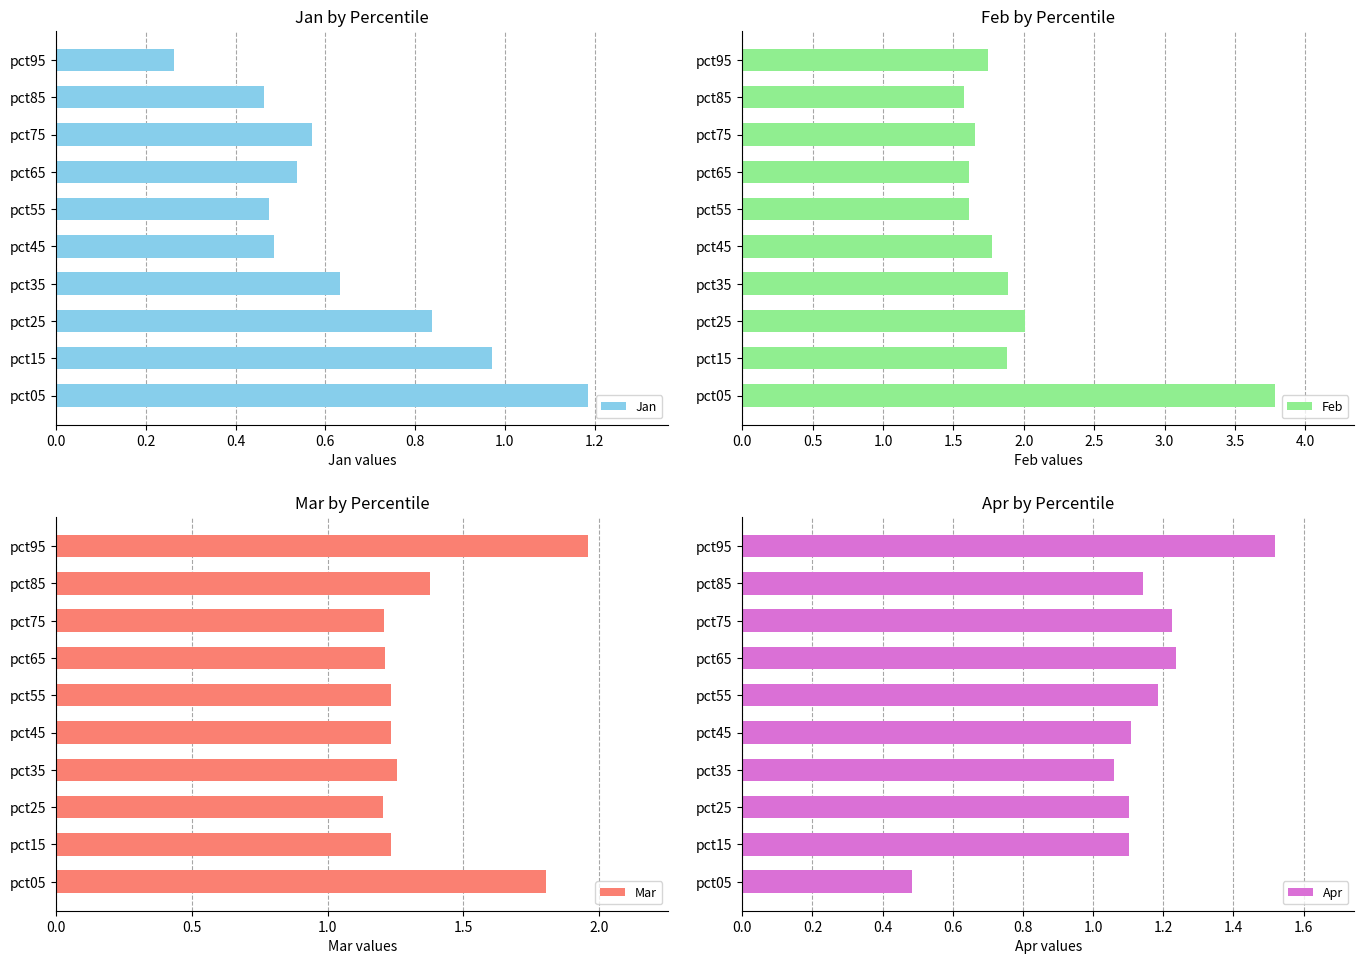

What is the greatest value displayed?

3.8